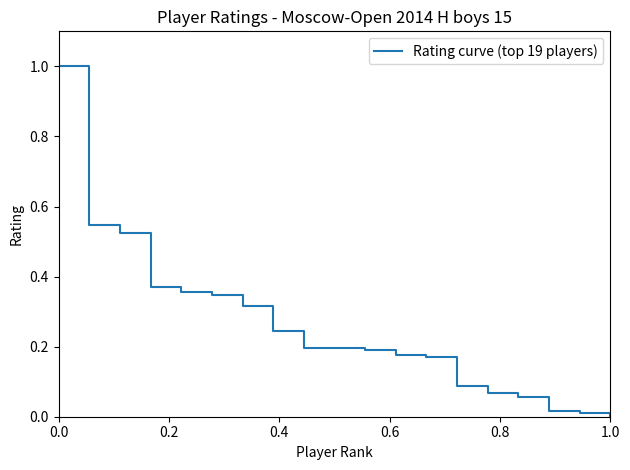

How many distinct data groups are displayed?

1